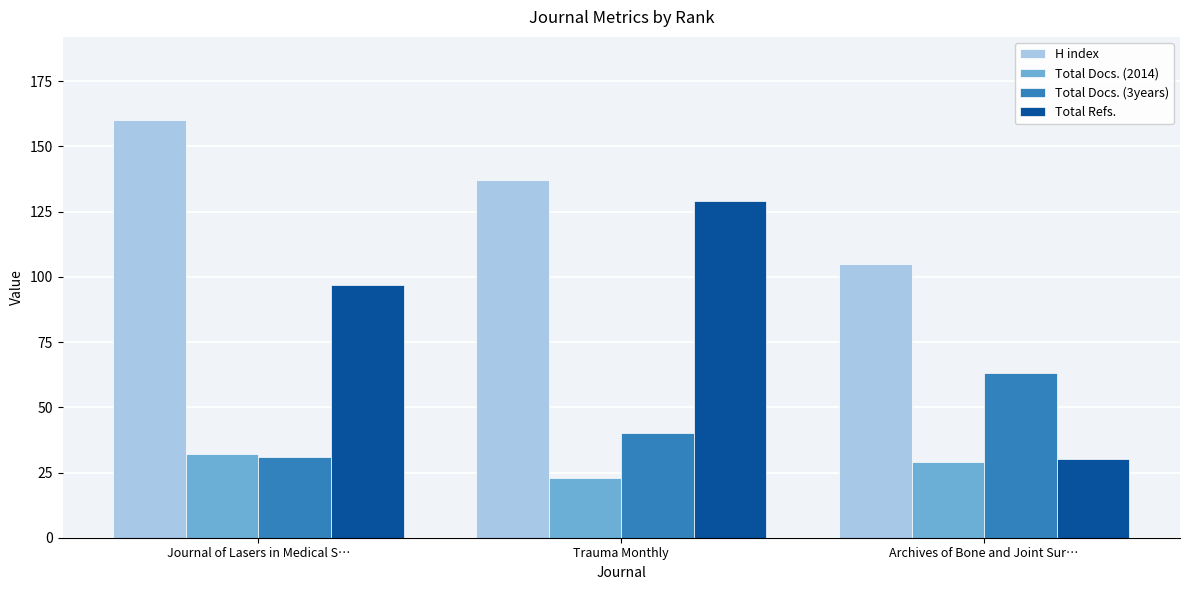

What position from the right is Trauma Monthly?

2